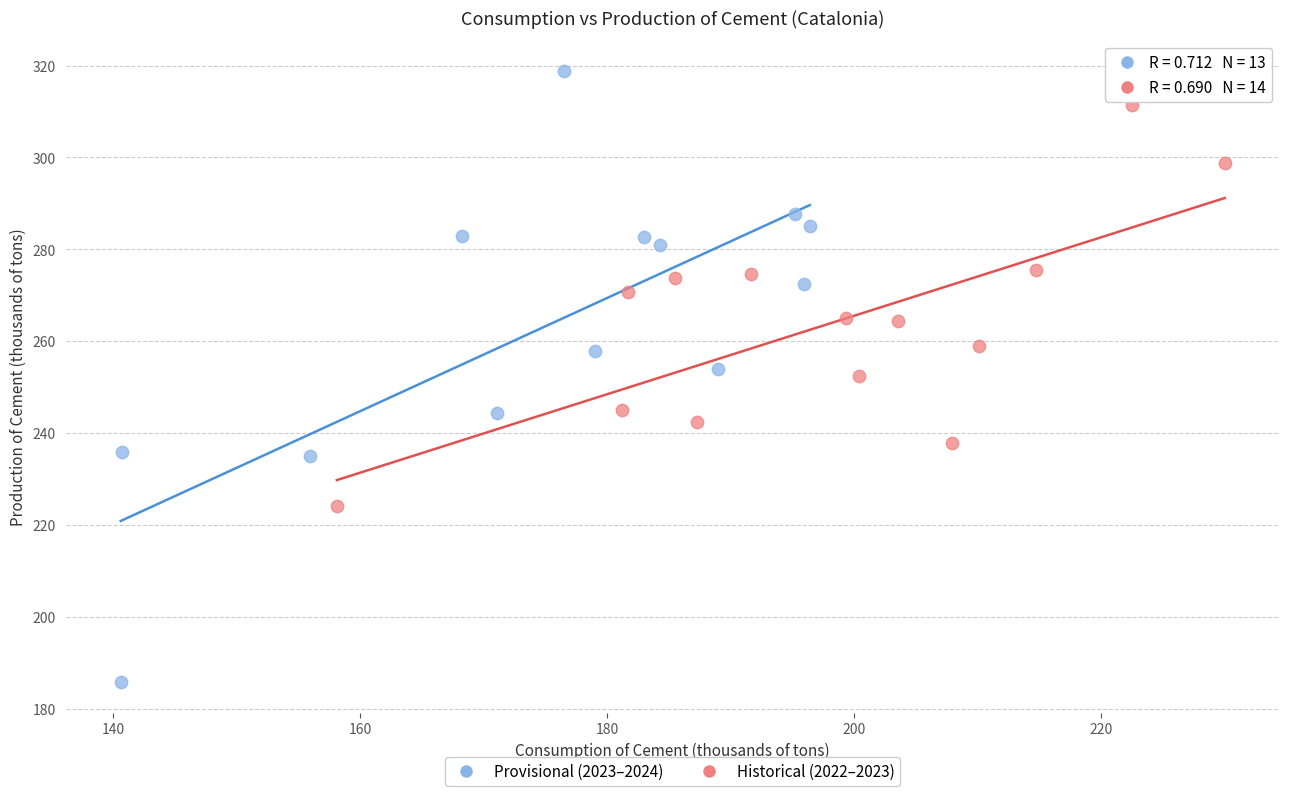

Which series contains the lowest Y value?

Provisional (2023–2024)